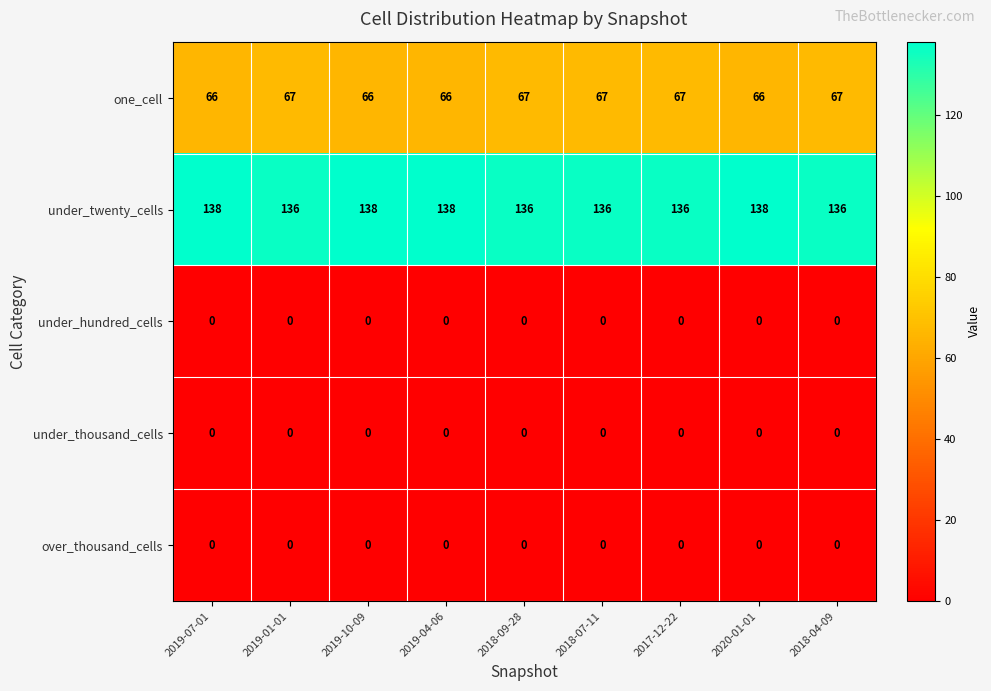

Is it true that under_twenty_cells equals 38 at 2020-01-01?

False